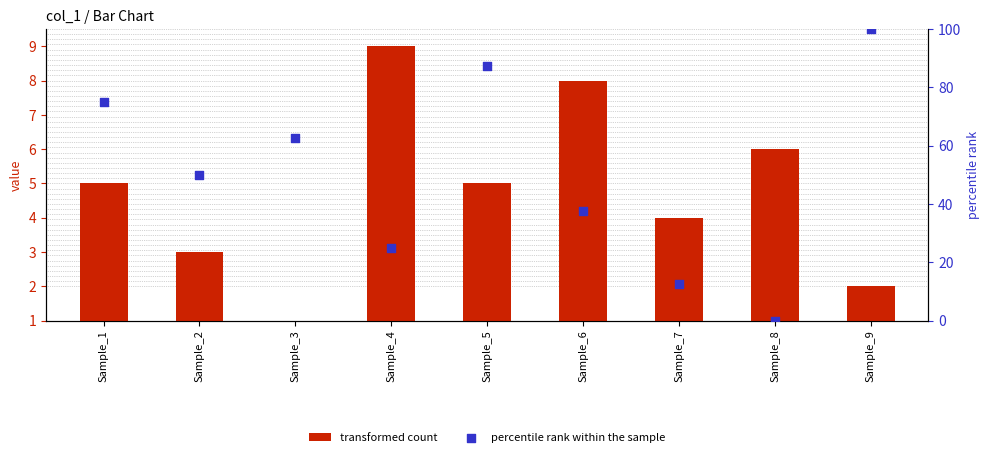

Which series has the largest Y range (max minus min)?

percentile rank within the sample